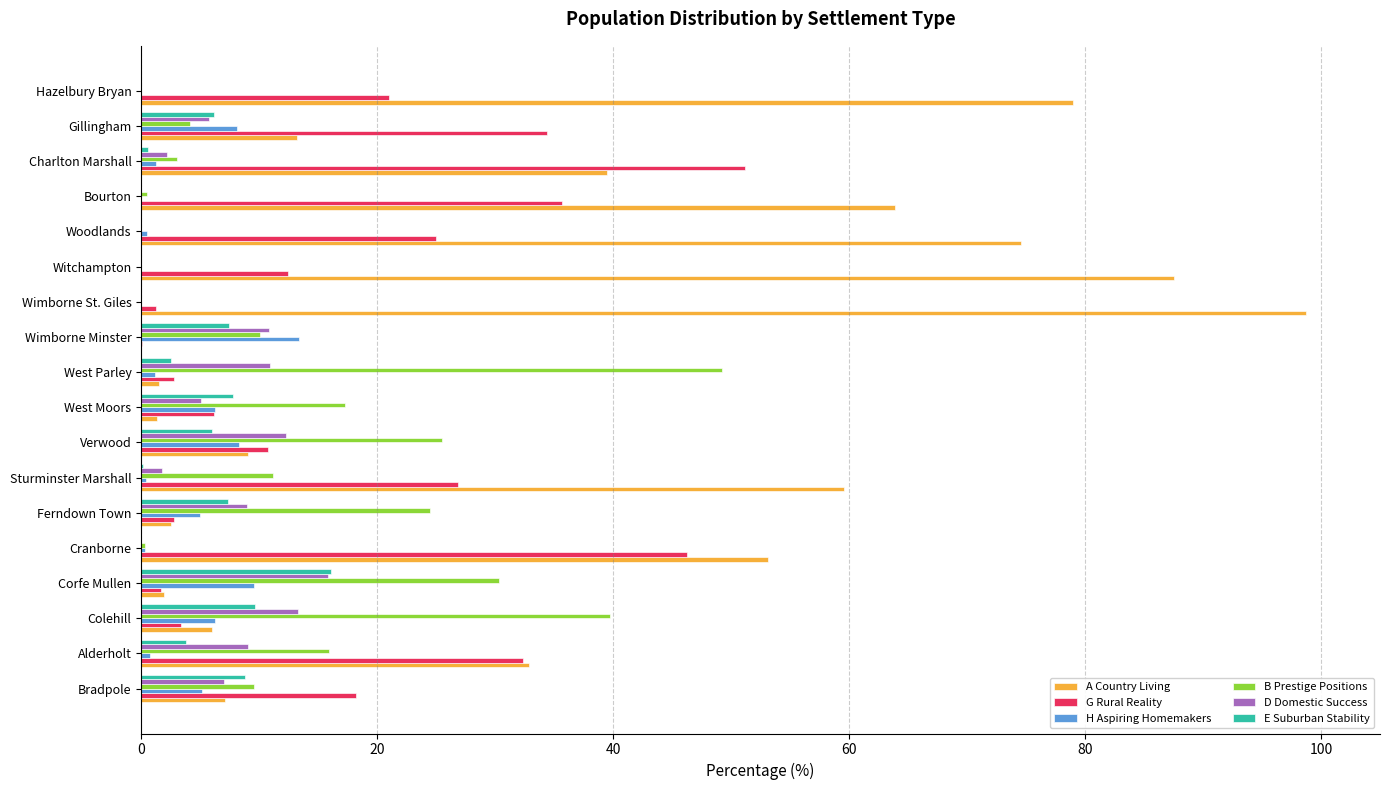

Between West Parley and Wimborne St. Giles, which series saw the biggest shift?

A Country Living